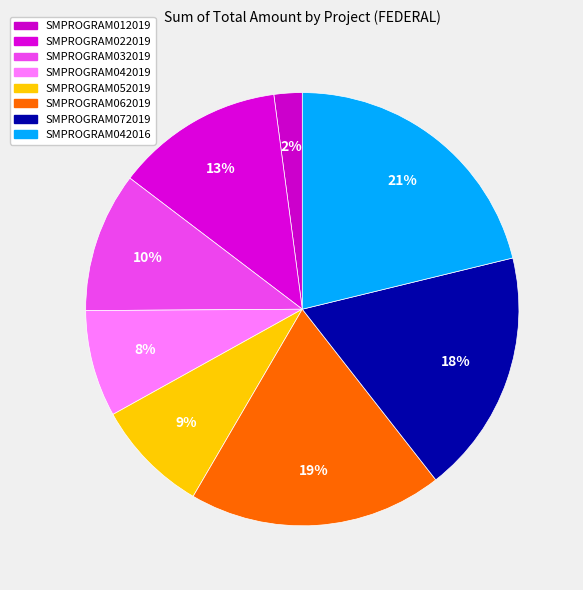

Do SMPROGRAM062019 and SMPROGRAM042016 together represent more than half of the pie?

No